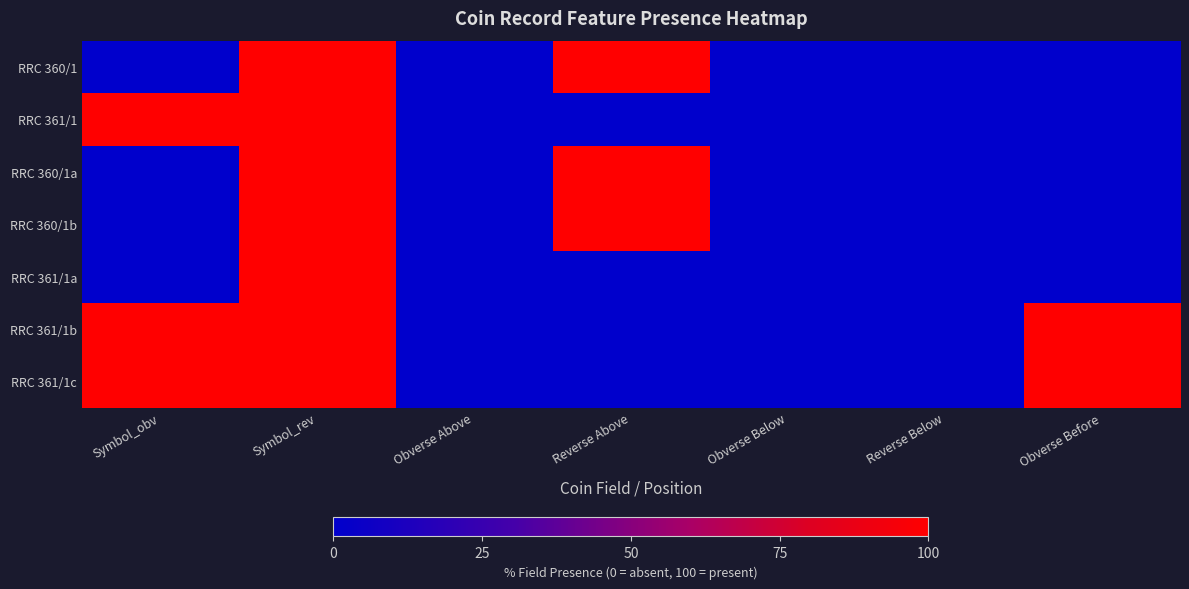

Reading left to right, transcribe all the data shown in this chart.

RRC 360/1: Symbol_obv=0	Symbol_rev=100	Obverse Above=0	Reverse Above=100	Obverse Below=0	Reverse Below=0	Obverse Before=0
RRC 361/1: Symbol_obv=100	Symbol_rev=100	Obverse Above=0	Reverse Above=0	Obverse Below=0	Reverse Below=0	Obverse Before=0
RRC 360/1a: Symbol_obv=0	Symbol_rev=100	Obverse Above=0	Reverse Above=100	Obverse Below=0	Reverse Below=0	Obverse Before=0
RRC 360/1b: Symbol_obv=0	Symbol_rev=100	Obverse Above=0	Reverse Above=100	Obverse Below=0	Reverse Below=0	Obverse Before=0
RRC 361/1a: Symbol_obv=0	Symbol_rev=100	Obverse Above=0	Reverse Above=0	Obverse Below=0	Reverse Below=0	Obverse Before=0
RRC 361/1b: Symbol_obv=100	Symbol_rev=100	Obverse Above=0	Reverse Above=0	Obverse Below=0	Reverse Below=0	Obverse Before=100
RRC 361/1c: Symbol_obv=100	Symbol_rev=100	Obverse Above=0	Reverse Above=0	Obverse Below=0	Reverse Below=0	Obverse Before=100